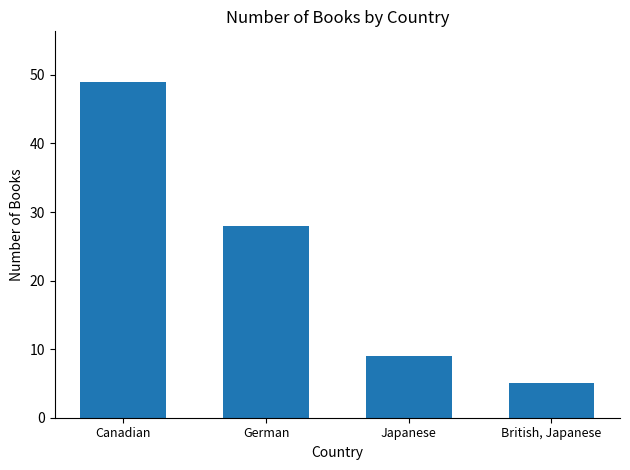

How many distinct data groups are displayed?

1